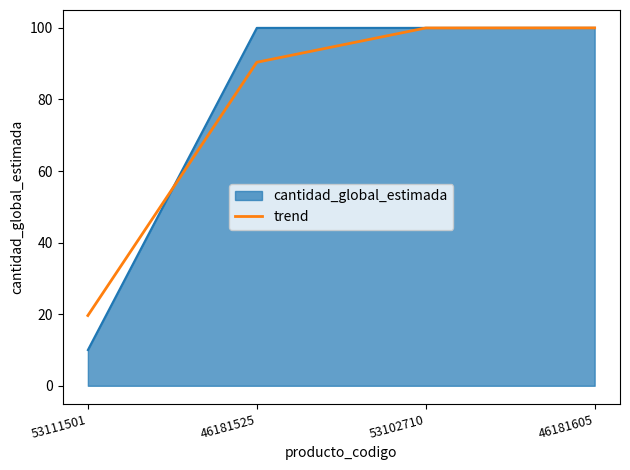

How many lines are shown in the chart?

2